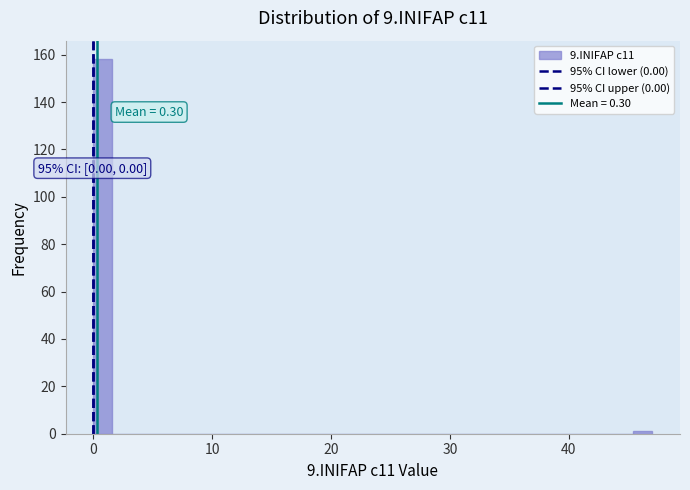

Around what value on the x-axis is the tallest bar? Give the approximate position of its centre, as read against the axis.

1